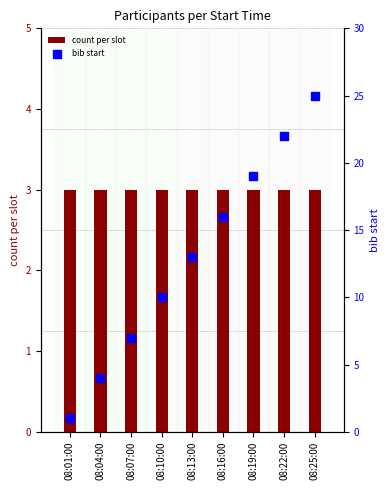

At which category is the sum across all series the highest?

08:25:00